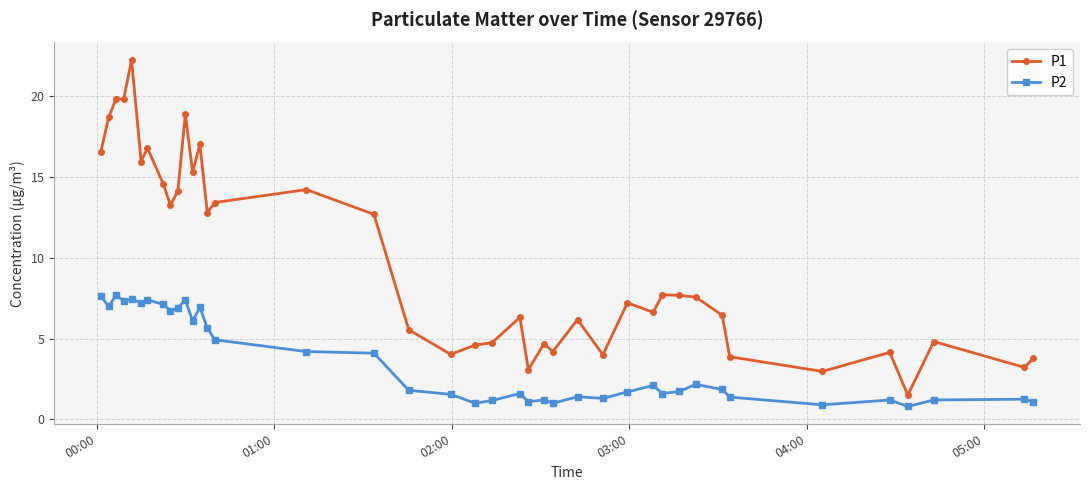

True or false: P1 has more than 0 points higher than both neighbors.

True